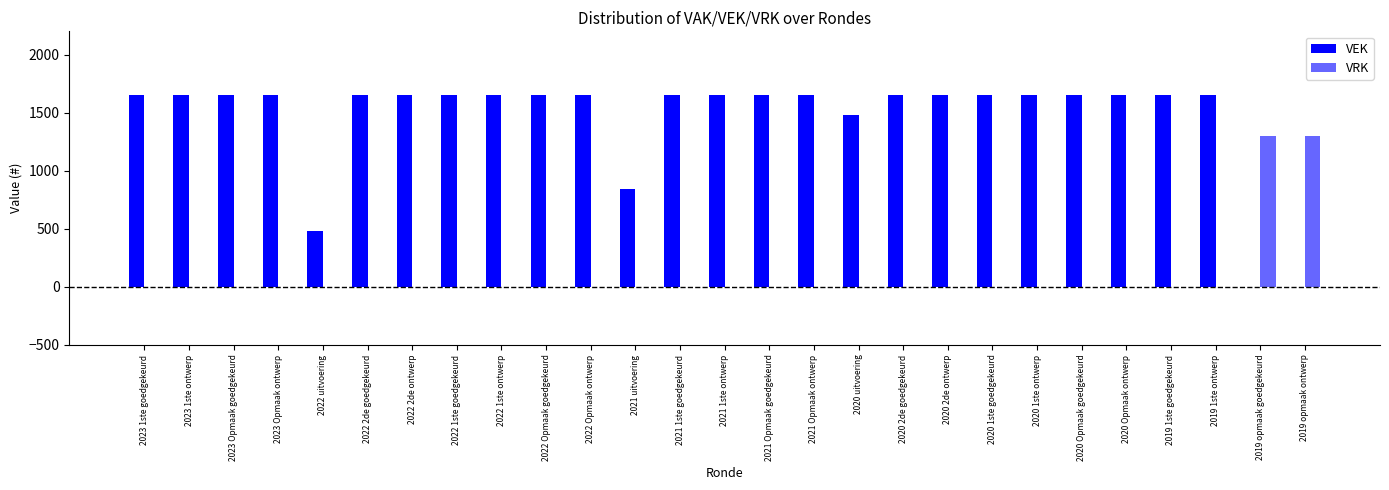

Between 2021 1ste ontwerp and 2019 opmaak goedgekeurd, which series saw the biggest shift?

VEK